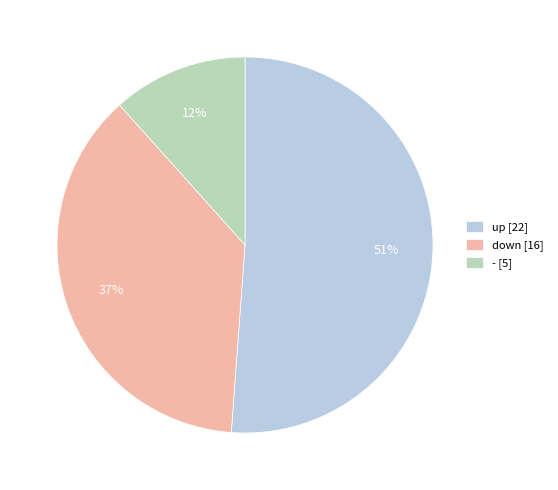

Is there a majority slice in this chart?

Yes